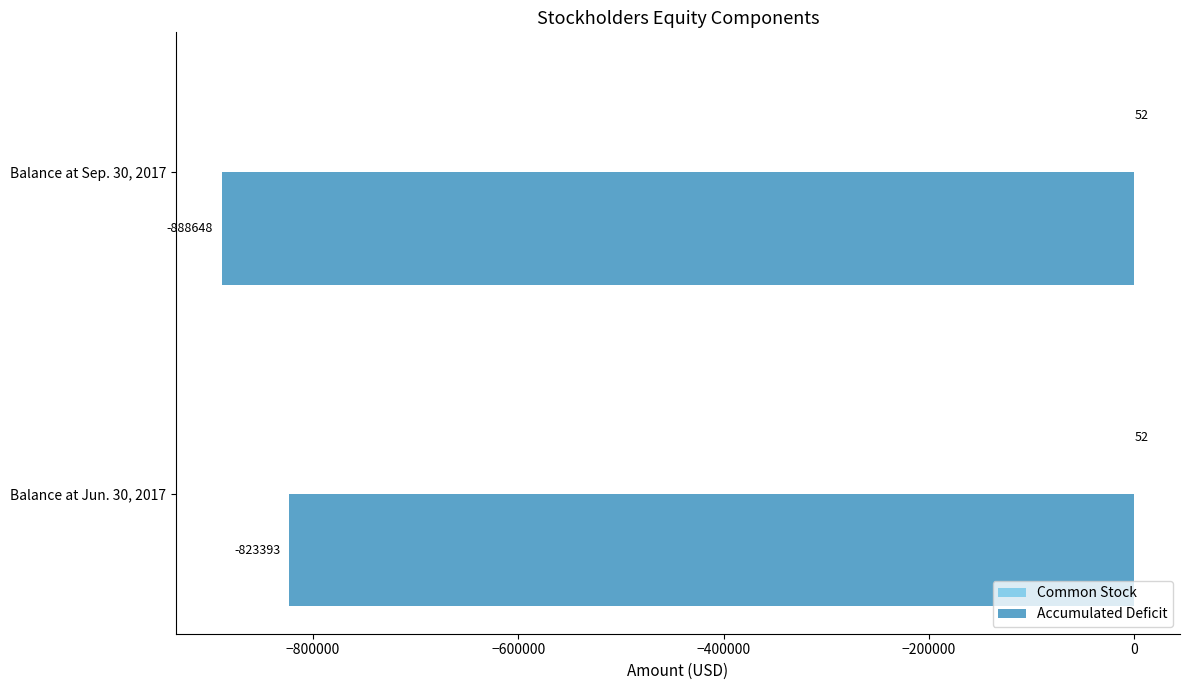

What is the total value across all series at Balance at Sep. 30, 2017?

-888596